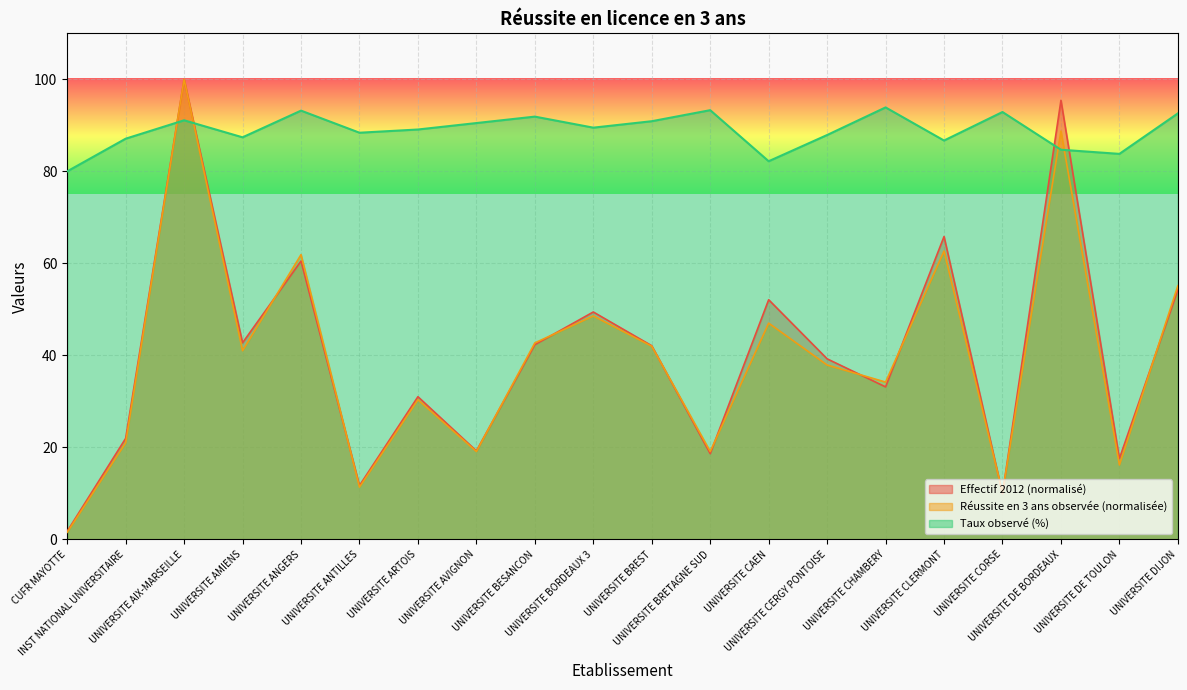

Reading right to left, extract all data points from this chart.

Effectif 2012: UNIVERSITE DIJON=54.2	UNIVERSITE DE TOULON=17.6	UNIVERSITE DE BORDEAUX=95.4	UNIVERSITE CORSE=9.9	UNIVERSITE CLERMONT=65.8	UNIVERSITE CHAMBERY=33.2	UNIVERSITE CERGY PONTOISE=39.3	UNIVERSITE CAEN=52.1	UNIVERSITE BRETAGNE SUD=18.7	UNIVERSITE BREST=42.1	UNIVERSITE BORDEAUX 3=49.4	UNIVERSITE BESANCON=42.3	UNIVERSITE AVIGNON=19.2	UNIVERSITE ARTOIS=31.0	UNIVERSITE ANTILLES=11.7	UNIVERSITE ANGERS=60.5	UNIVERSITE AMIENS=42.7	UNIVERSITE AIX-MARSEILLE=100.0	INST NATIONAL UNIVERSITAIRE=22.0	CUFR MAYOTTE=1.8
Reussite en 3 ans observee: UNIVERSITE DIJON=55.1	UNIVERSITE DE TOULON=16.2	UNIVERSITE DE BORDEAUX=88.8	UNIVERSITE CORSE=10.1	UNIVERSITE CLERMONT=62.7	UNIVERSITE CHAMBERY=34.2	UNIVERSITE CERGY PONTOISE=37.9	UNIVERSITE CAEN=47.0	UNIVERSITE BRETAGNE SUD=19.1	UNIVERSITE BREST=42.0	UNIVERSITE BORDEAUX 3=48.6	UNIVERSITE BESANCON=42.7	UNIVERSITE AVIGNON=19.1	UNIVERSITE ARTOIS=30.4	UNIVERSITE ANTILLES=11.4	UNIVERSITE ANGERS=61.9	UNIVERSITE AMIENS=41.0	UNIVERSITE AIX-MARSEILLE=100.0	INST NATIONAL UNIVERSITAIRE=21.0	CUFR MAYOTTE=1.6
Taux observe: UNIVERSITE DIJON=92.6	UNIVERSITE DE TOULON=83.8	UNIVERSITE DE BORDEAUX=84.7	UNIVERSITE CORSE=92.9	UNIVERSITE CLERMONT=86.7	UNIVERSITE CHAMBERY=93.9	UNIVERSITE CERGY PONTOISE=87.9	UNIVERSITE CAEN=82.2	UNIVERSITE BRETAGNE SUD=93.3	UNIVERSITE BREST=90.9	UNIVERSITE BORDEAUX 3=89.5	UNIVERSITE BESANCON=91.9	UNIVERSITE AVIGNON=90.5	UNIVERSITE ARTOIS=89.1	UNIVERSITE ANTILLES=88.4	UNIVERSITE ANGERS=93.2	UNIVERSITE AMIENS=87.4	UNIVERSITE AIX-MARSEILLE=91.1	INST NATIONAL UNIVERSITAIRE=87.1	CUFR MAYOTTE=80.0